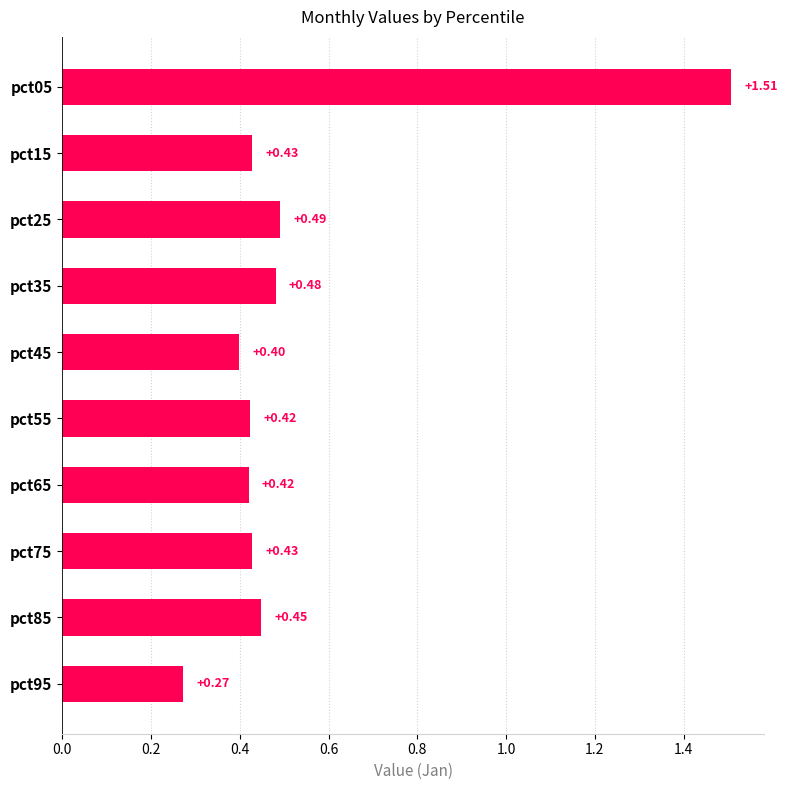

Which has a higher value, pct15 or pct55?

pct15